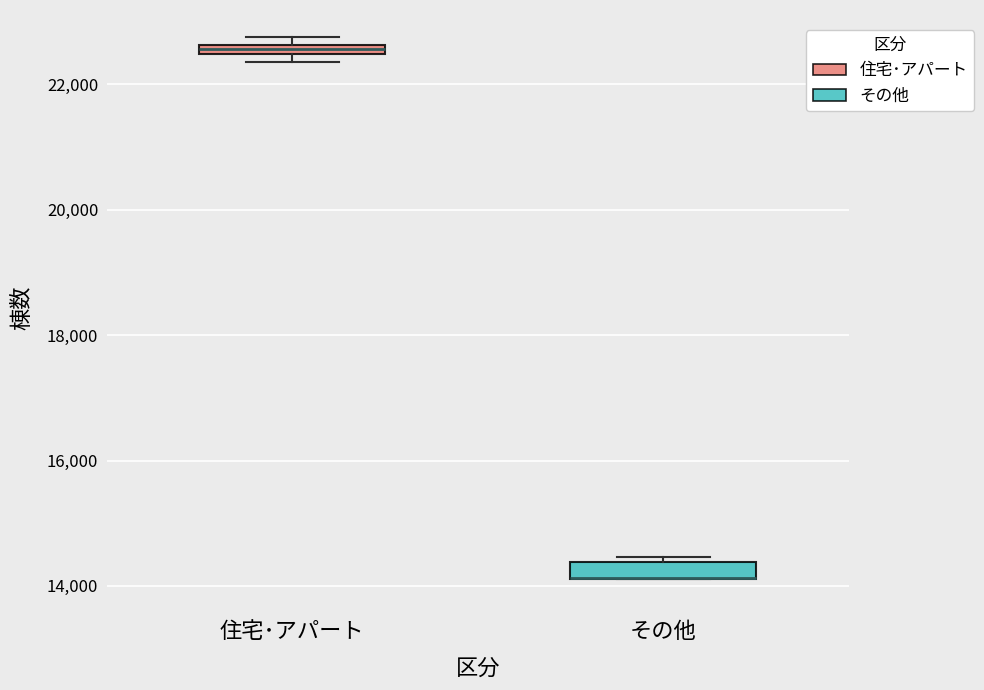

Where is the upper edge of the box for 住宅･アパート on the y-axis? The values are not printed on the chart, so give them approximately, as read against the axis.

22600